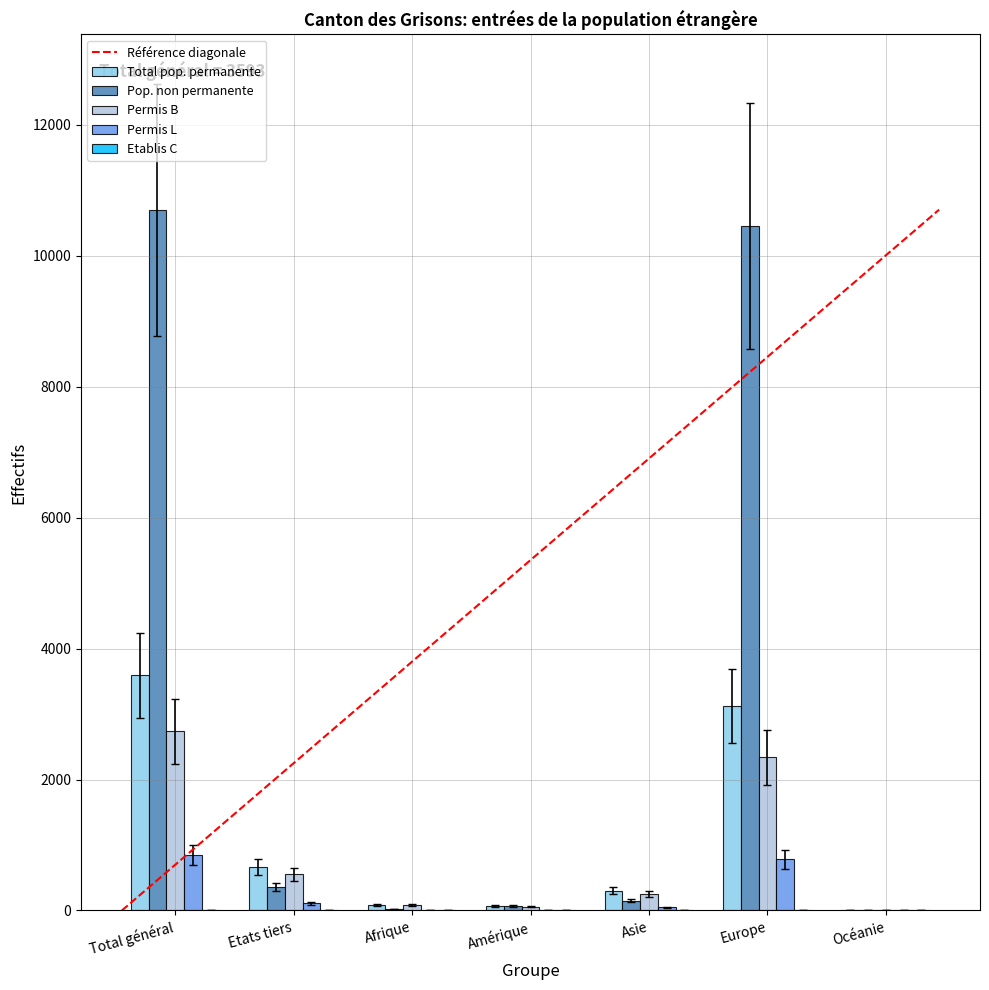

What is the sum of all Pop. non permanente values?

21766